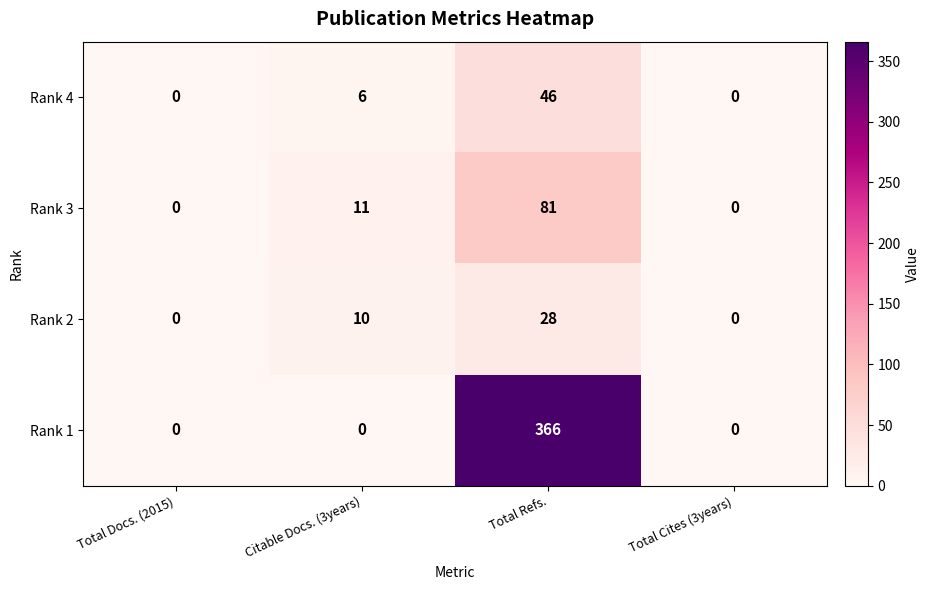

What is the sum of the Rank 3 values at Total Cites (3years) and Total Refs.?

81